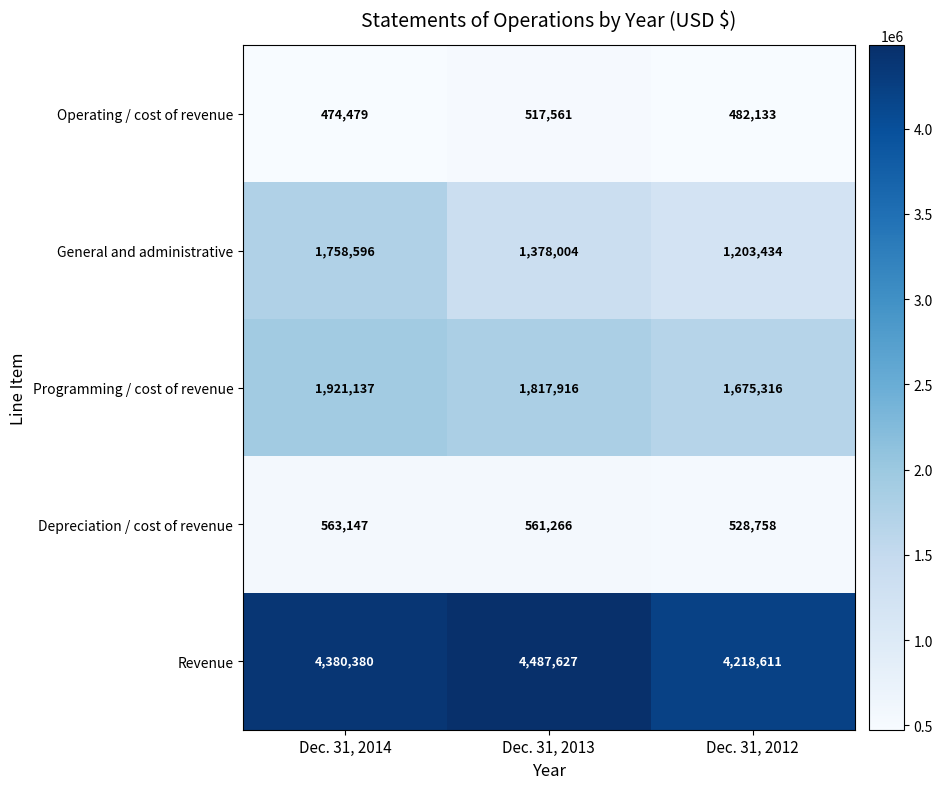

At which category is the sum across all series the highest?

Dec. 31, 2014